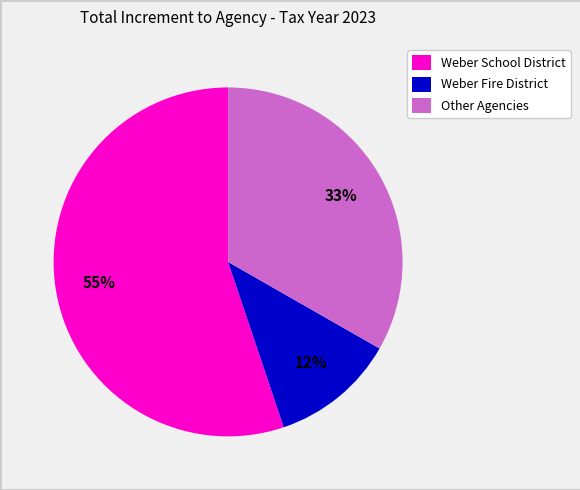

Is there any slice that represents more than half of the pie?

Yes